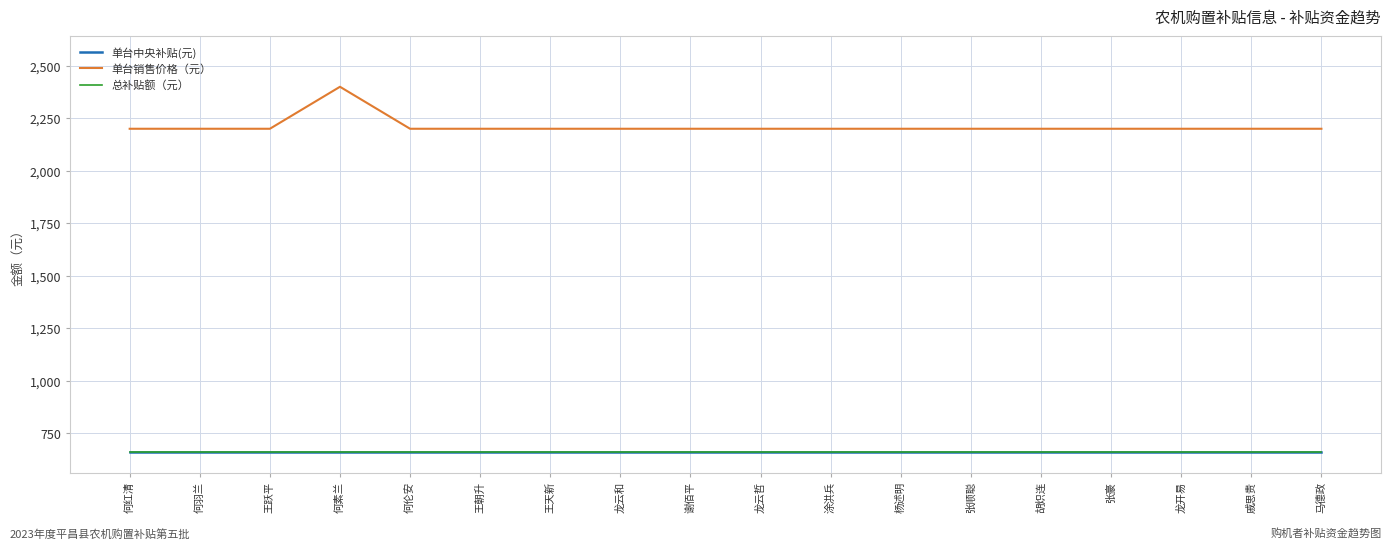

Is this an area chart (filled region under the line)?

No